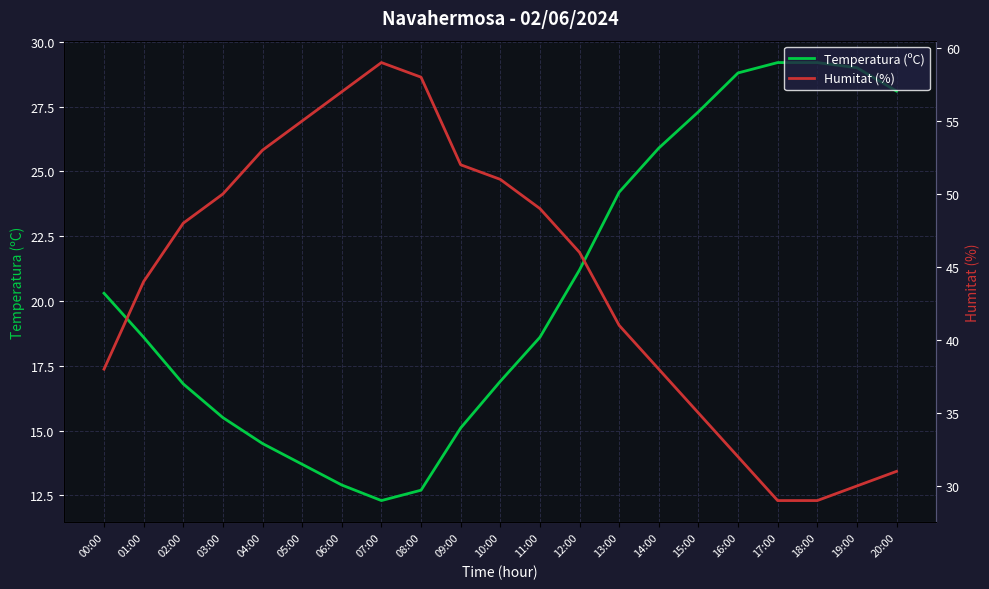

What is the difference between the second highest and minimum values in the Temperatura (ºC) series?

16.9